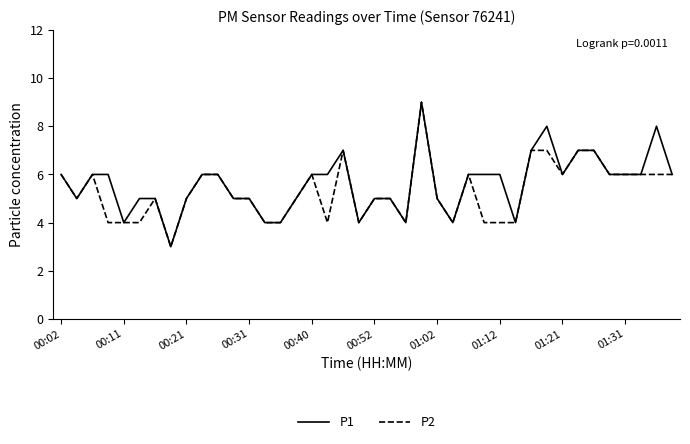

Reading left to right, transcribe all the data shown in this chart.

P1: 6	5	6	6	4	5	5	3	5	6	6	5	5	4	4	5	6	6	7	4	5	5	4	9	5	4	6	6	6	4	7	8	6	7	7	6	6	6	8	6
P2: 6	5	6	4	4	4	5	3	5	6	6	5	5	4	4	5	6	4	7	4	5	5	4	9	5	4	6	4	4	4	7	7	6	7	7	6	6	6	6	6